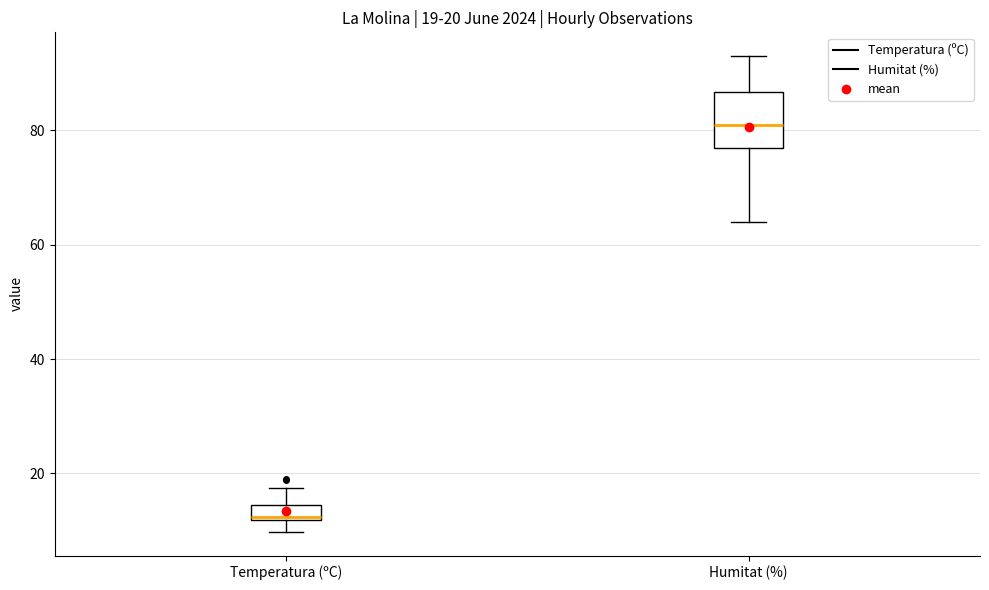

Which box has the highest median line?

Humitat (%)